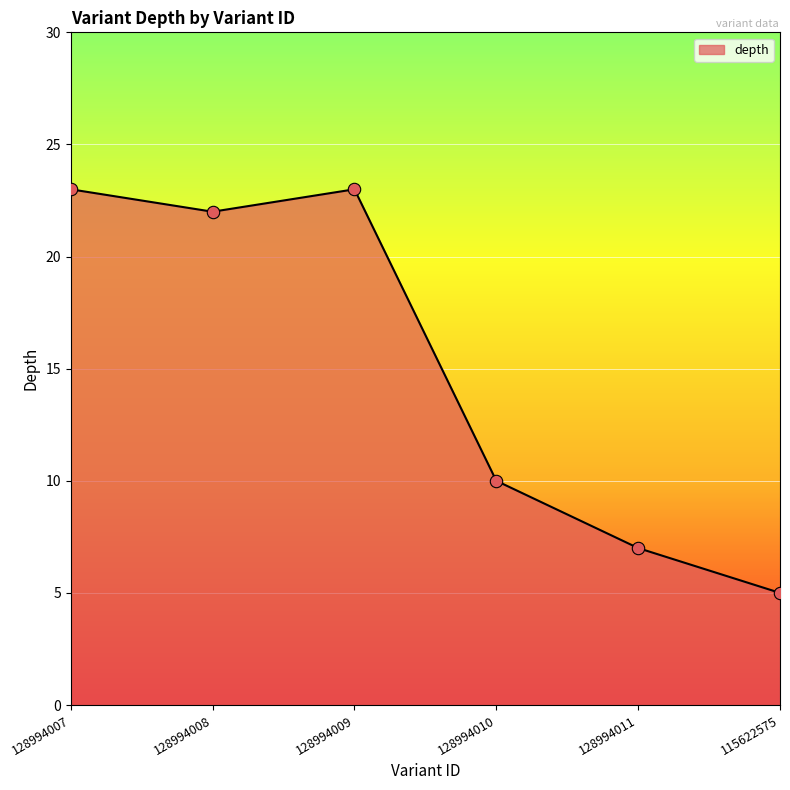

Between 128994010 and 128994009, which is larger?

128994009